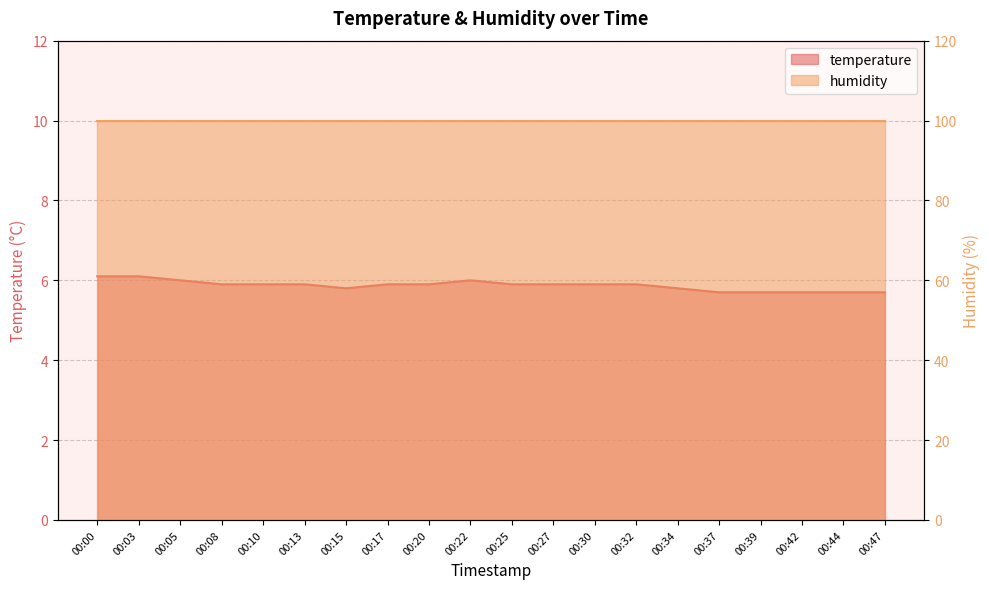

True or false: the data shows 5.7 at 00:44.

True